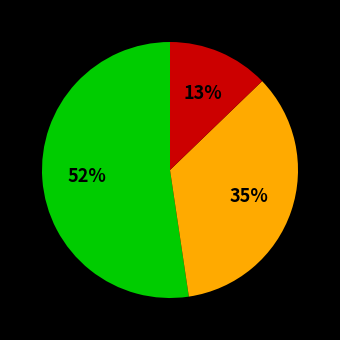

To the nearest percent, what is the average slice percentage?

33%